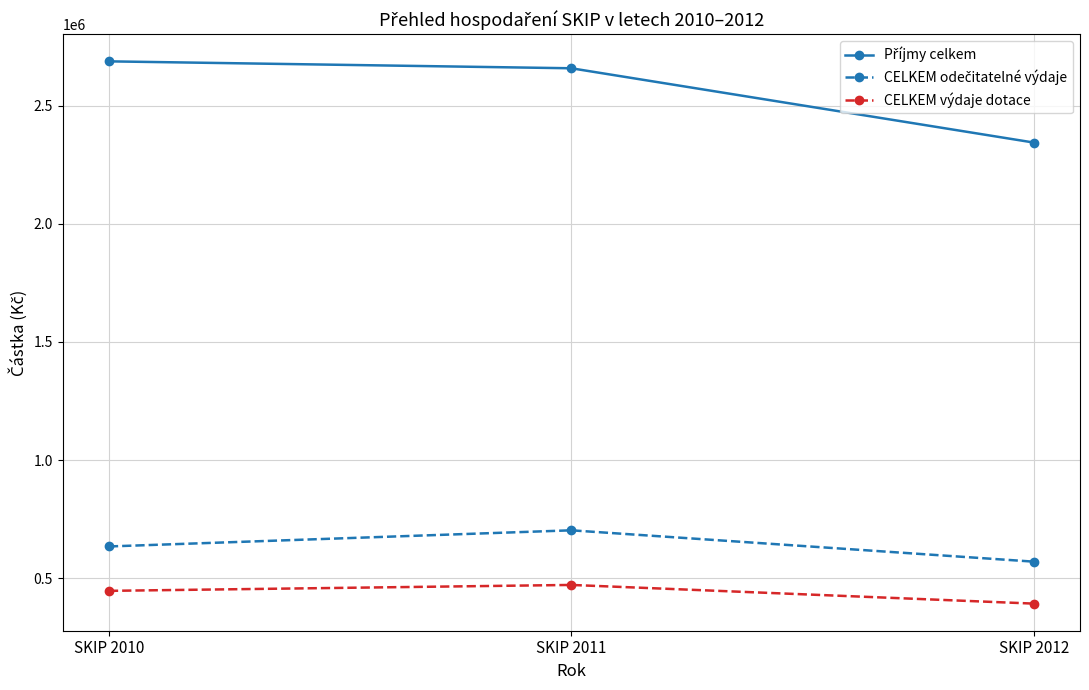

What is the total value across all series at SKIP 2012?

3307107